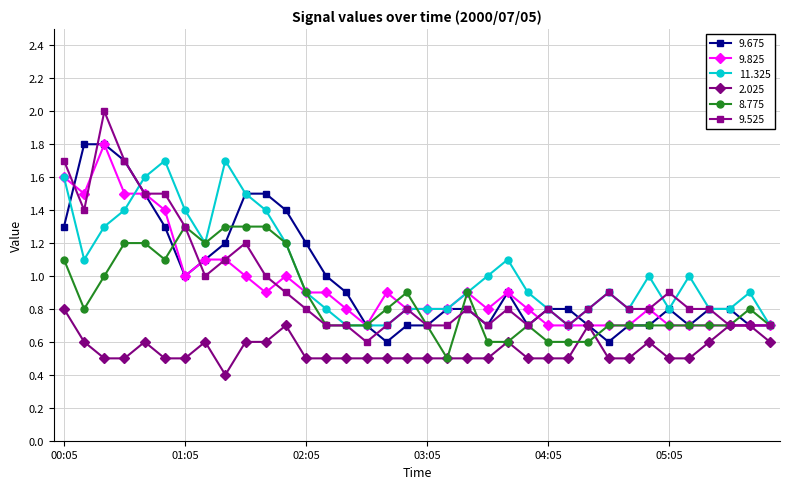

What is the lowest value of the 9.675 series?

0.6